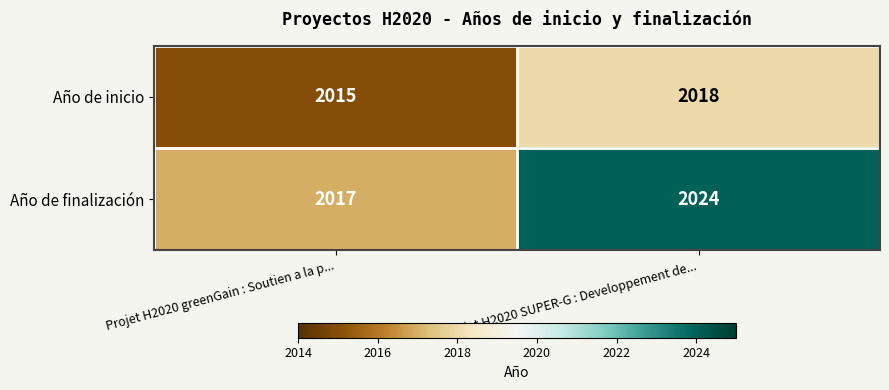

Which series changed the most between Projet H2020 greenGain : Soutien a la p... and Projet H2020 SUPER-G : Developpement de...?

Año de finalización